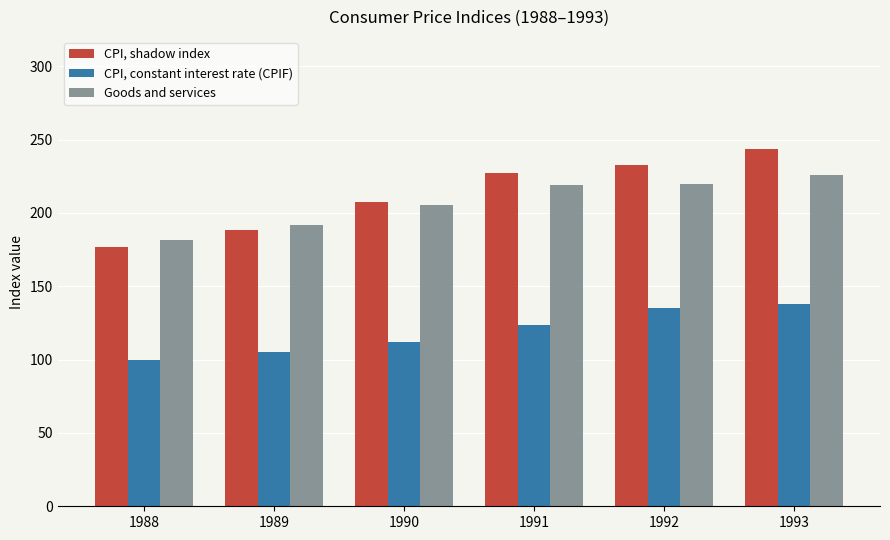

What is the spread (max minus min) of values at 1990?

95.4